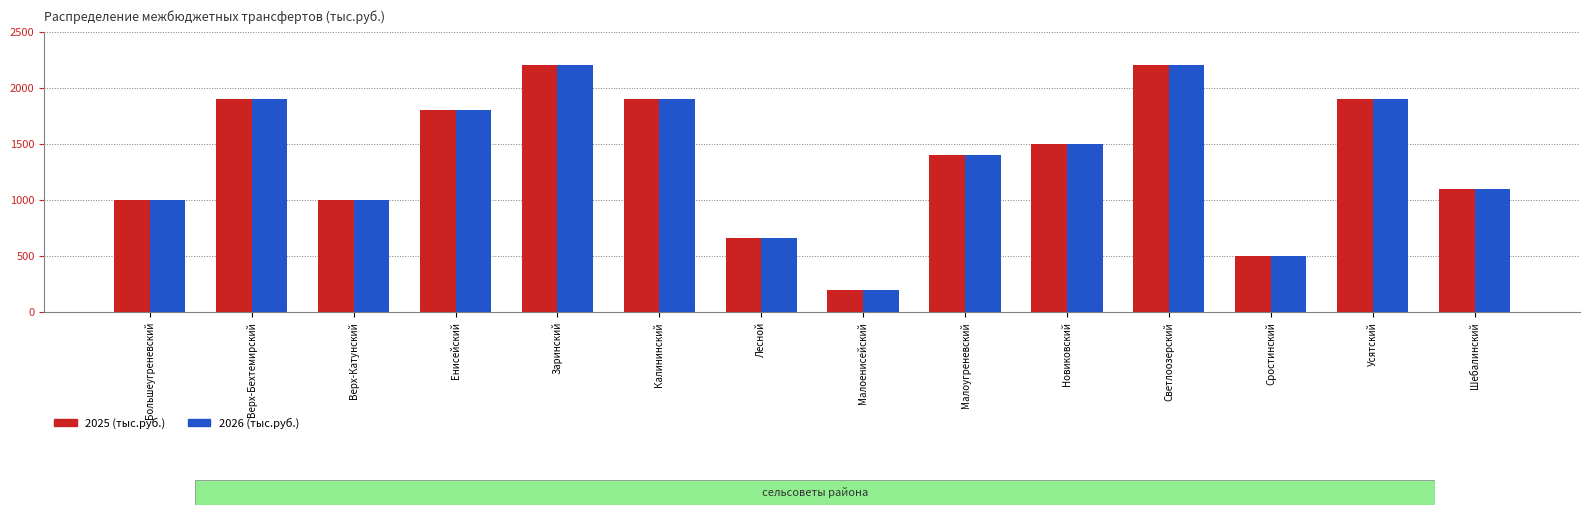

Reading left to right, list all the values displayed in this chart.

2025: 1000	1900	1000	1800	2200	1900	660	200	1400	1500	2200	500	1900	1100
2026: 1000	1900	1000	1800	2200	1900	660	200	1400	1500	2200	500	1900	1100